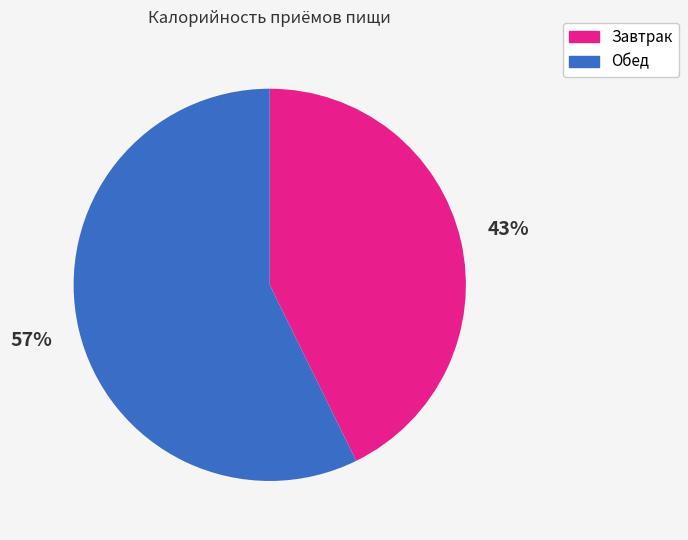

The Завтрак slice represents 43% of the pie. True or false?

True